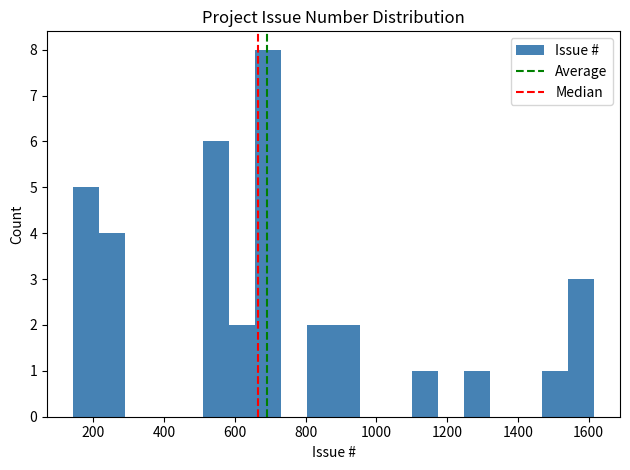

Read against the x-axis, roughly where is the centre of the tallest bar?

700